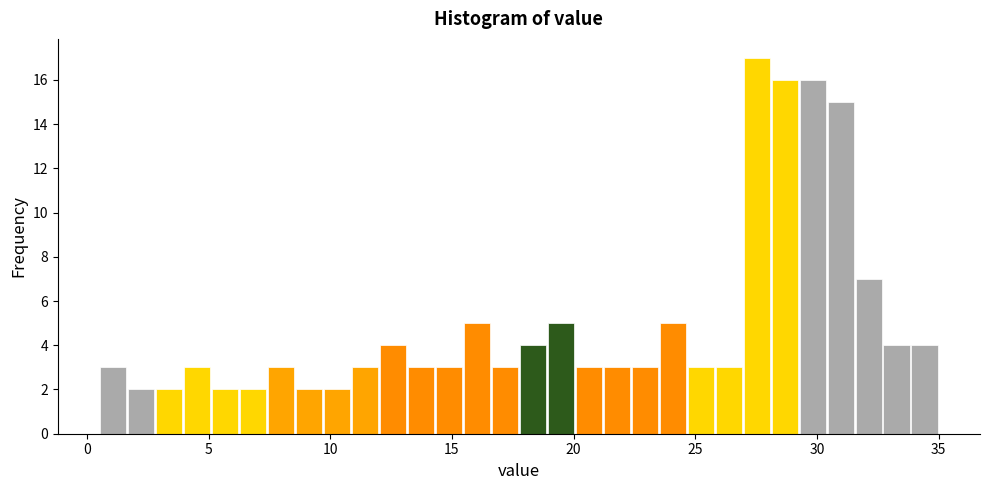

Around what value on the x-axis is the tallest bar? Give the approximate position of its centre, as read against the axis.

27.5